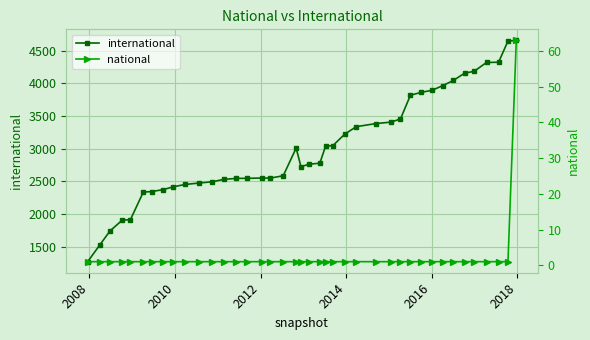

How many values in the international series exceed 2777?

19